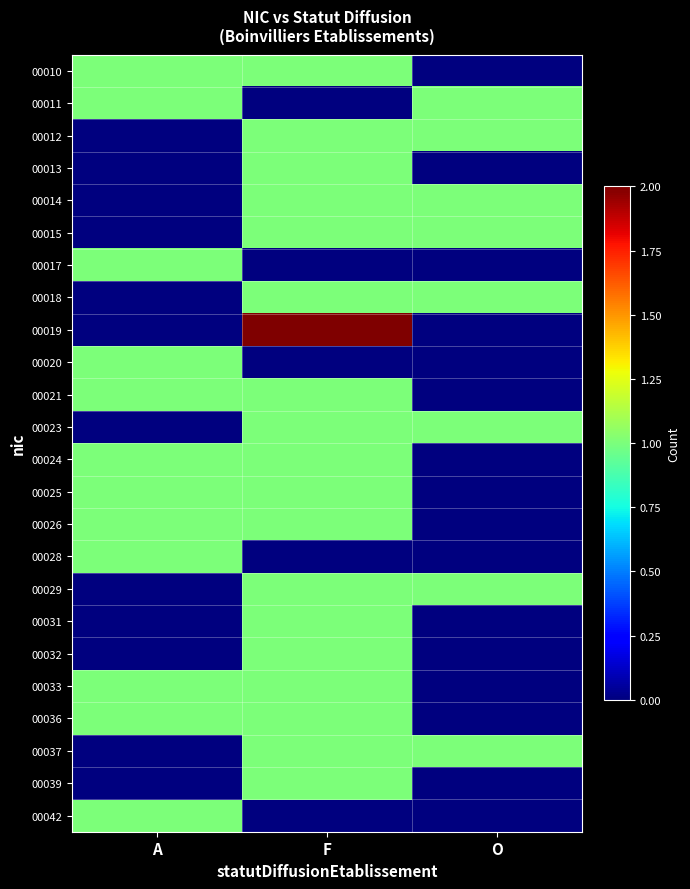

Reading right to left, extract all data points from this chart.

00010: O=0	F=1	A=1
00011: O=1	F=0	A=1
00012: O=1	F=1	A=0
00013: O=0	F=1	A=0
00014: O=1	F=1	A=0
00015: O=1	F=1	A=0
00017: O=0	F=0	A=1
00018: O=1	F=1	A=0
00019: O=0	F=2	A=0
00020: O=0	F=0	A=1
00021: O=0	F=1	A=1
00023: O=1	F=1	A=0
00024: O=0	F=1	A=1
00025: O=0	F=1	A=1
00026: O=0	F=1	A=1
00028: O=0	F=0	A=1
00029: O=1	F=1	A=0
00031: O=0	F=1	A=0
00032: O=0	F=1	A=0
00033: O=0	F=1	A=1
00036: O=0	F=1	A=1
00037: O=1	F=1	A=0
00039: O=0	F=1	A=0
00042: O=0	F=0	A=1